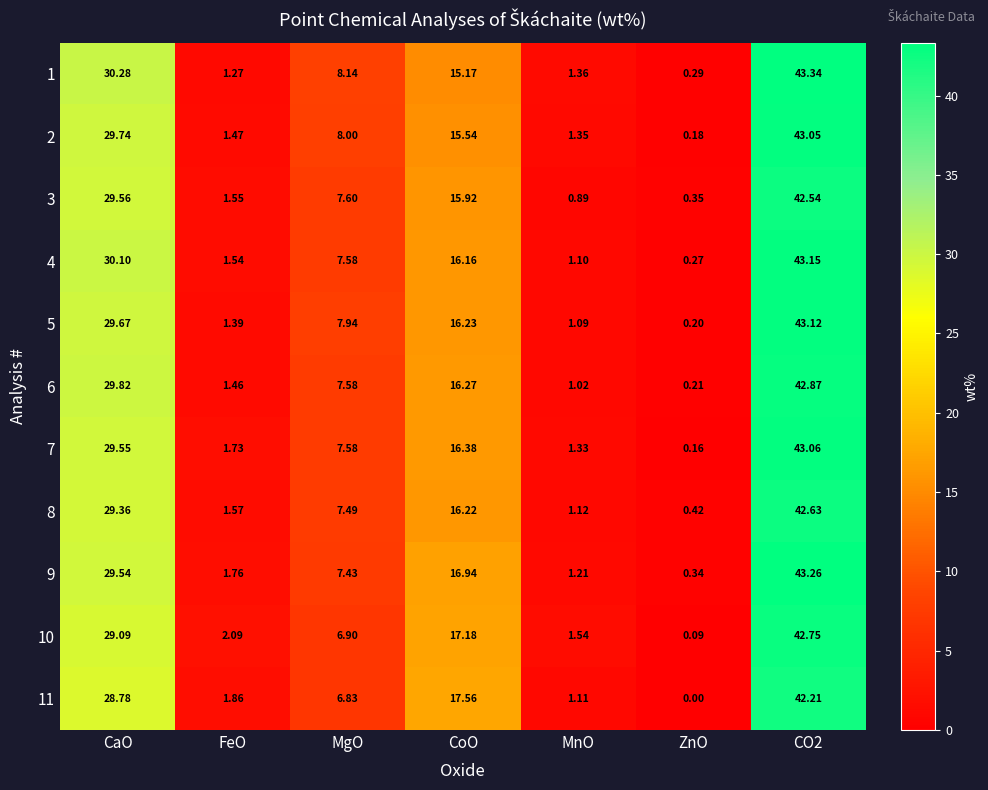

What is the total value across all series at CO2?

472.0